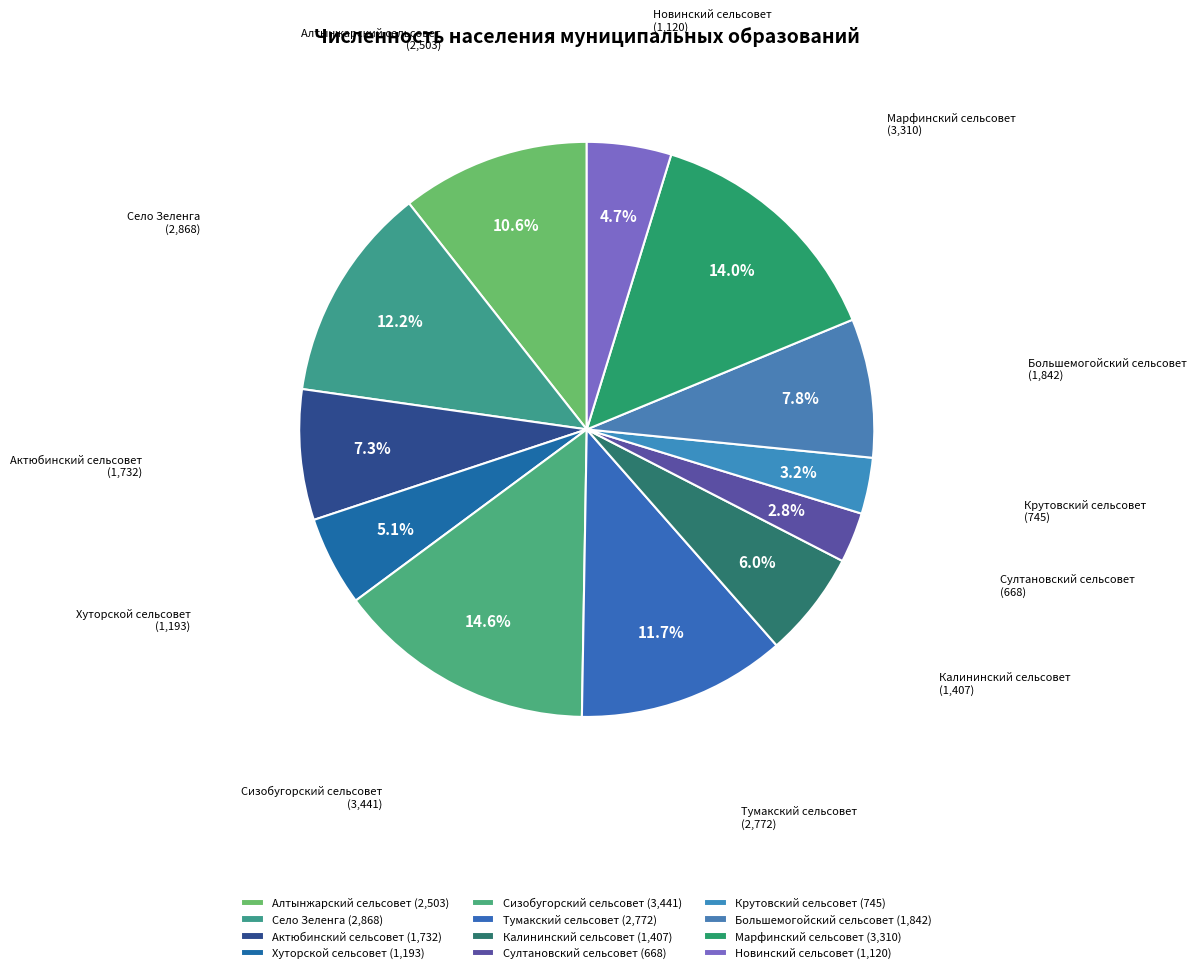

What is the largest slice in the pie chart?

Сизобугорский сельсовет (3,441)